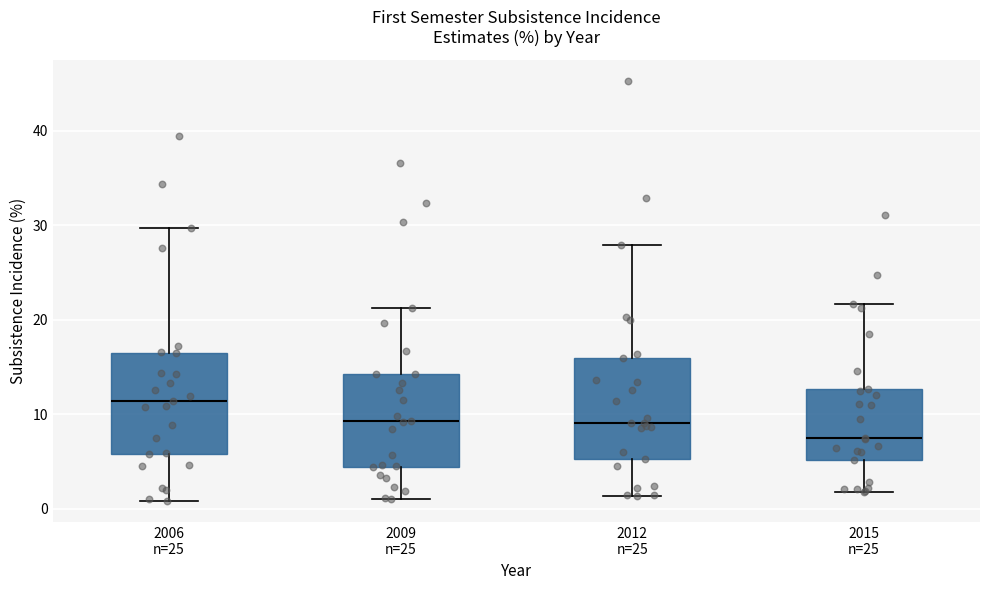

Reading left to right, transcribe this box plot: for each box, give where its median line is, the range the box spans, and where its two whiskers end, as read against the y-axis. The values are not printed on the chart, so give them approximately, as read against the axis.

2006 n=25: median 11, box 6 to 17, whiskers 1 to 30
2009 n=25: median 9, box 4 to 14, whiskers 1 to 21
2012 n=25: median 9, box 5 to 16, whiskers 1 to 28
2015 n=25: median 7, box 5 to 13, whiskers 2 to 22